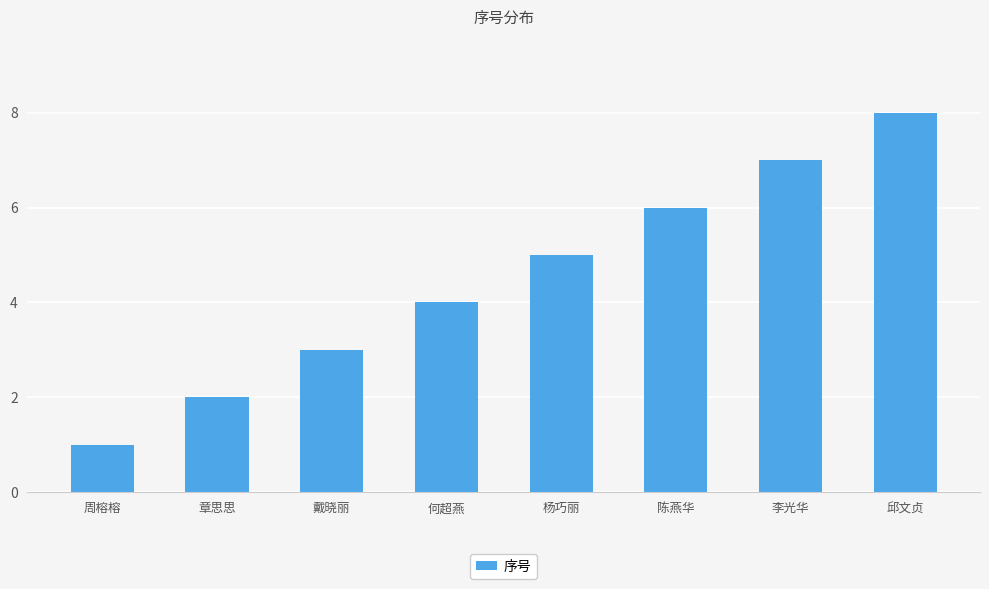

What is the change in value from 何超燕 to 邱文贞?

+4